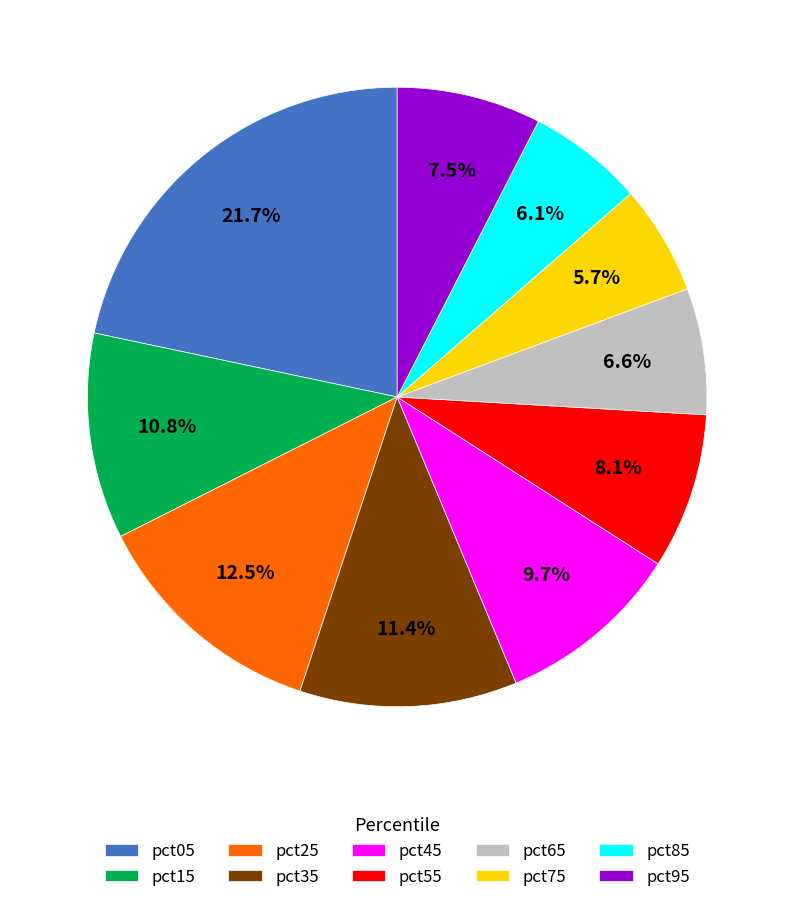

What percentage is NOT represented by pct15?

89.2%